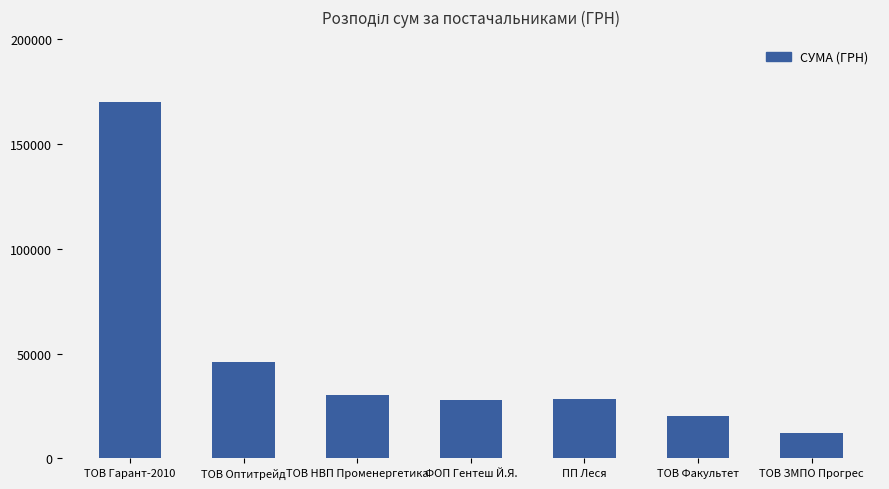

Count the number of values greater than 28474.

4